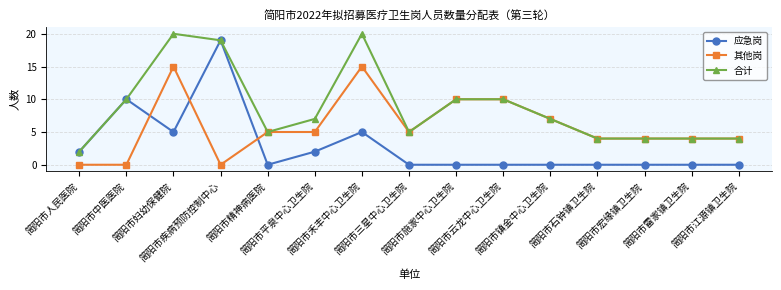

What is the maximum value for 其他岗?

15